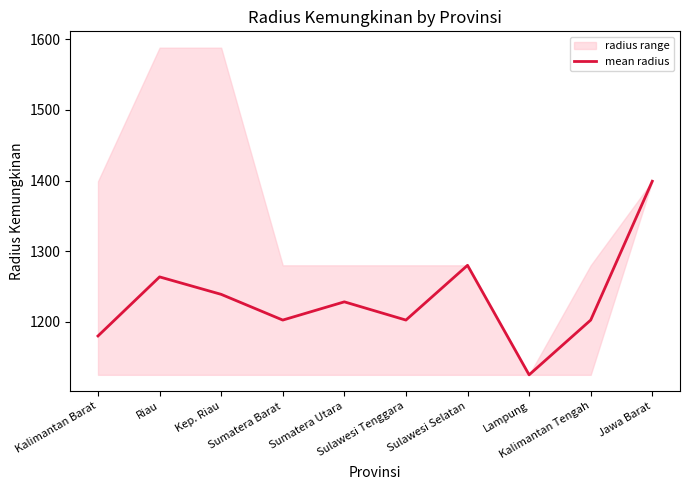

At which category does the data reach its first local peak?

Riau